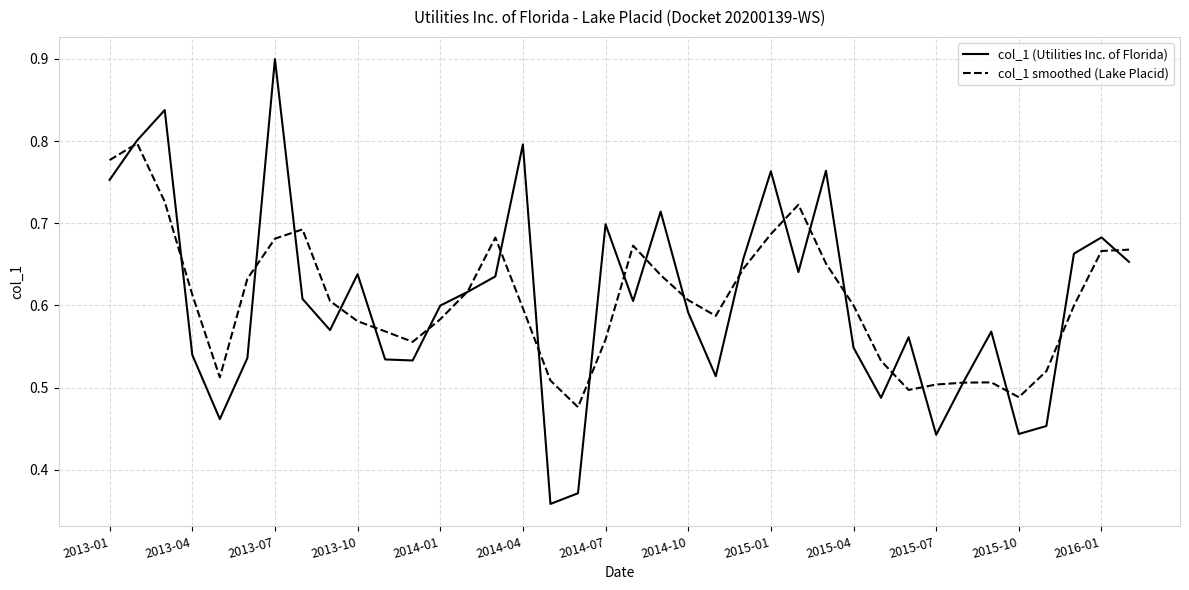

What is the greatest value displayed?

0.9